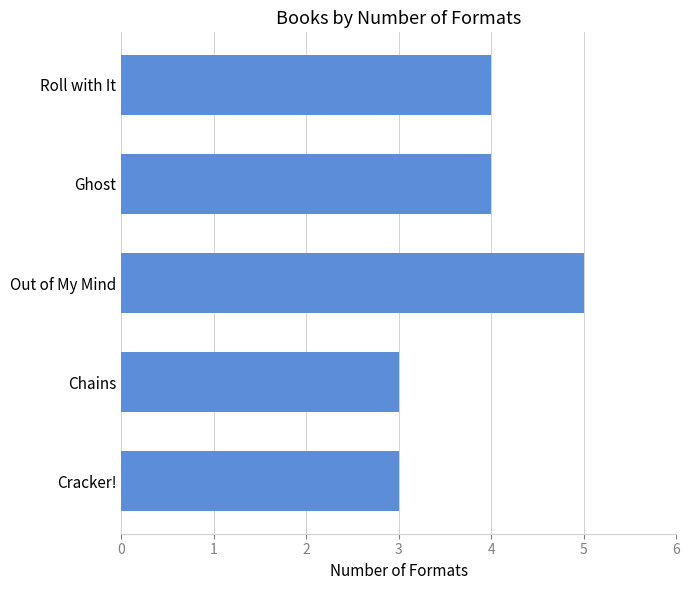

Read the value at Chains.

3